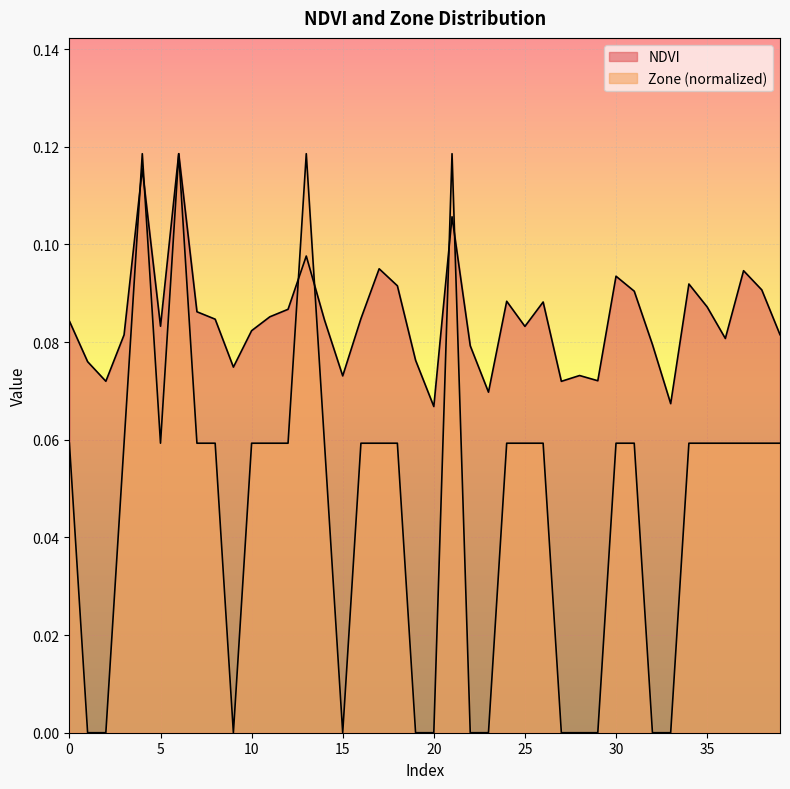

Count the number of categories in the chart.

40